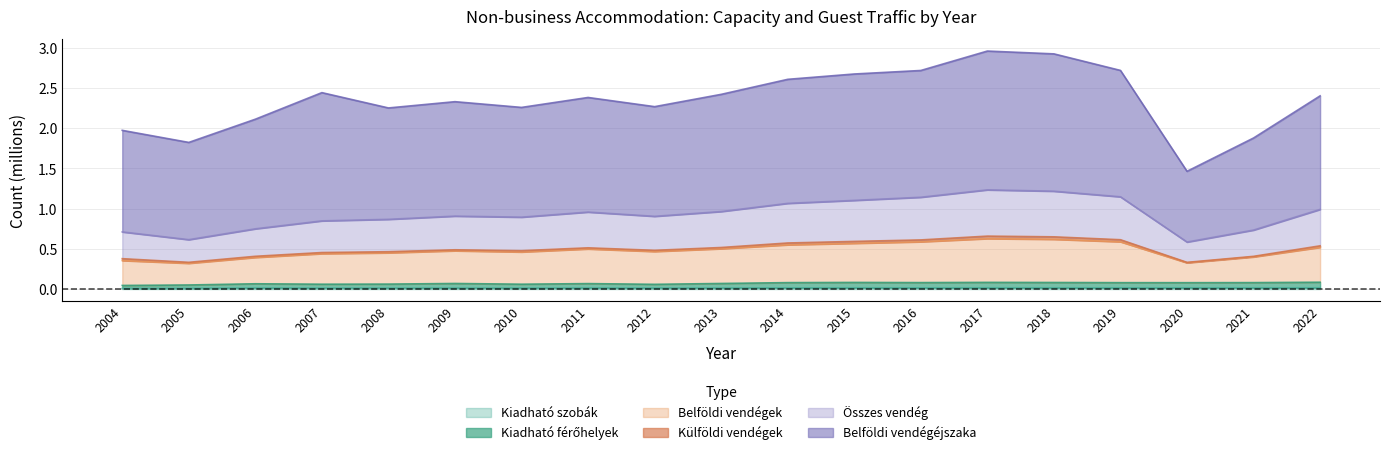

What is the total value across all series at 2004?

2.0